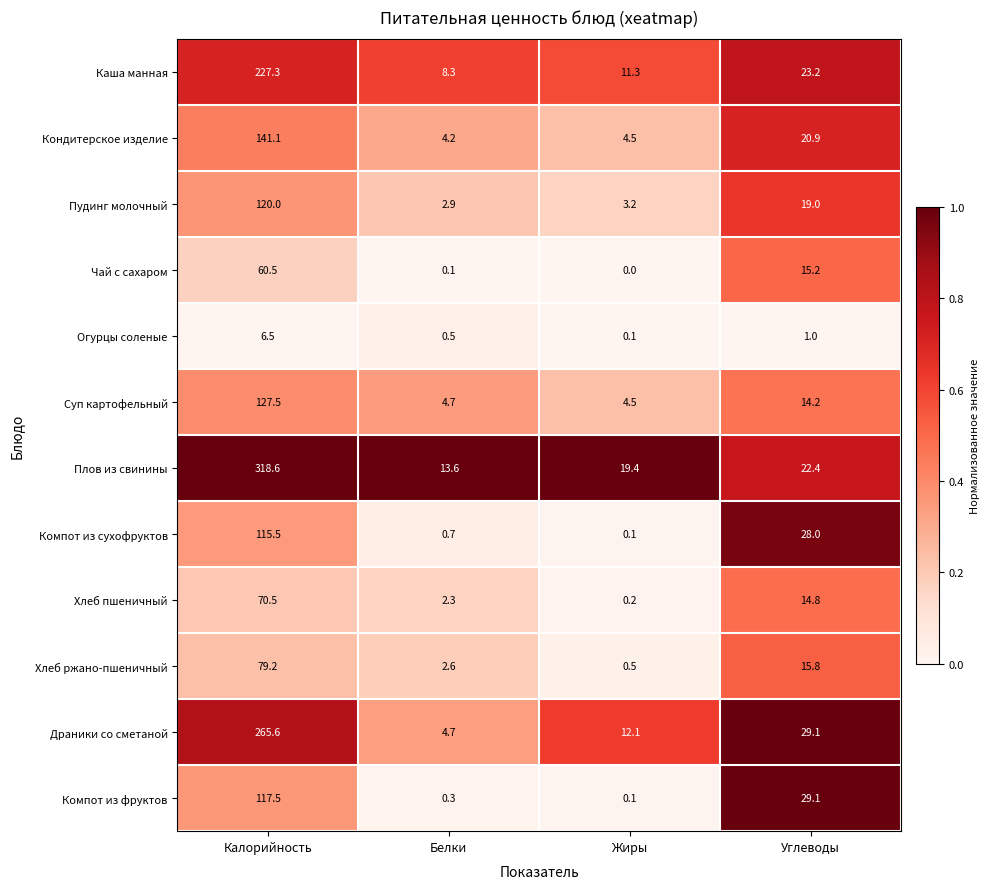

What is the lowest value of the Пудинг молочный series?

2.9